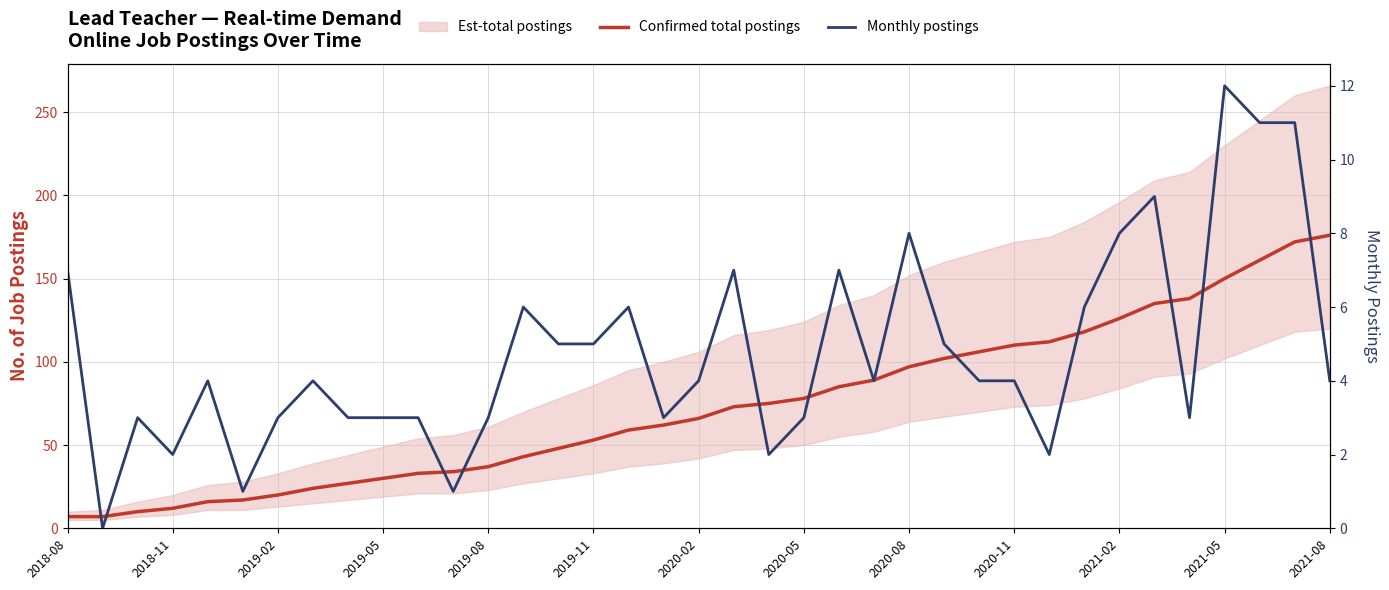

The Confirmed total postings series shows 106 at 26. True or false?

True